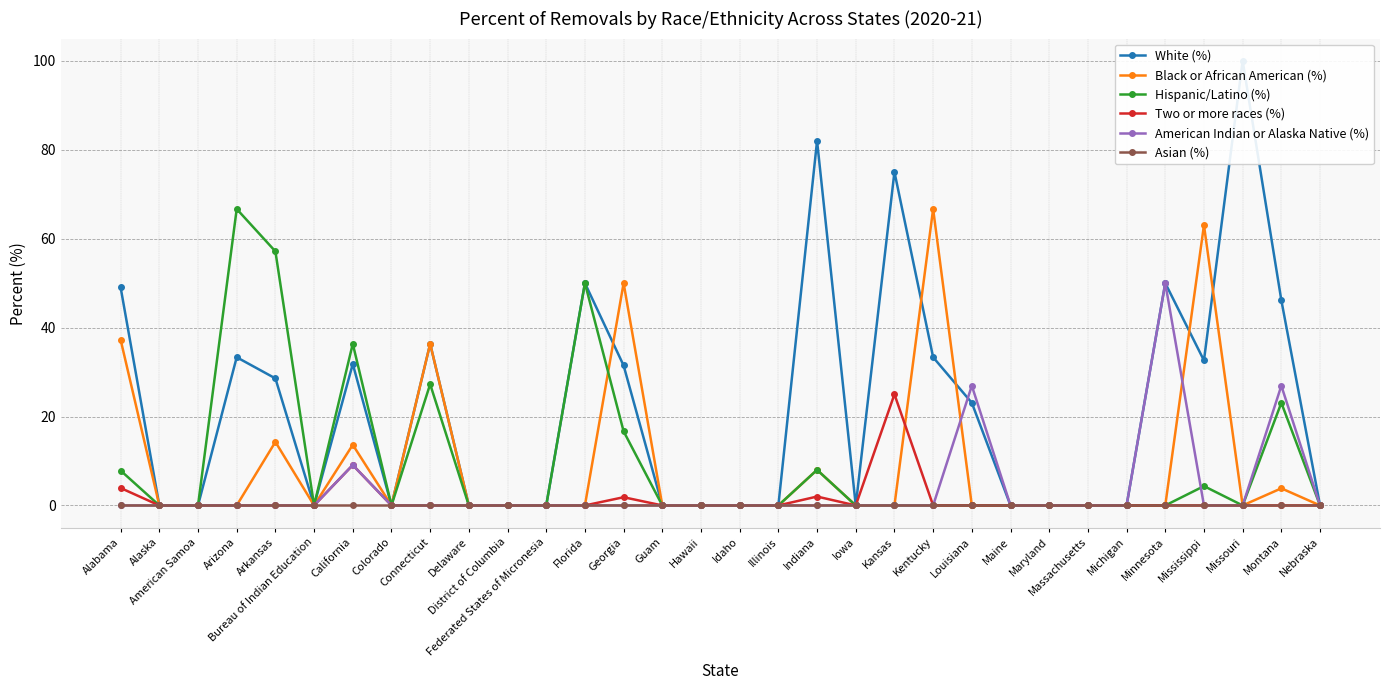

Between Arkansas and Louisiana, which series saw the biggest shift?

Hispanic/Latino (%)